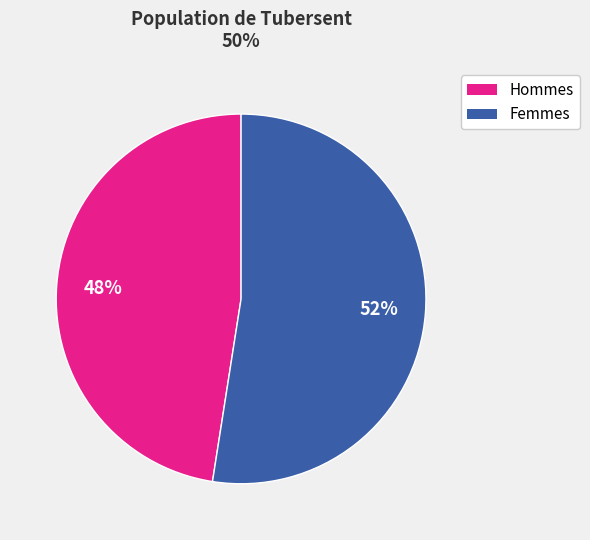

To the nearest percent, what portion does Hommes represent?

48%